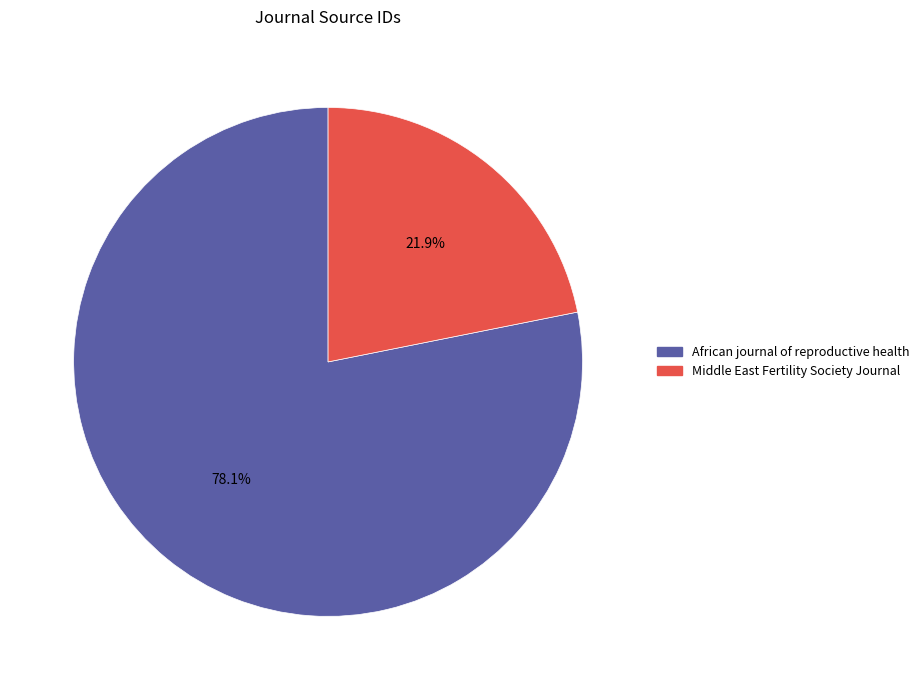

How many slices are in this pie chart?

2